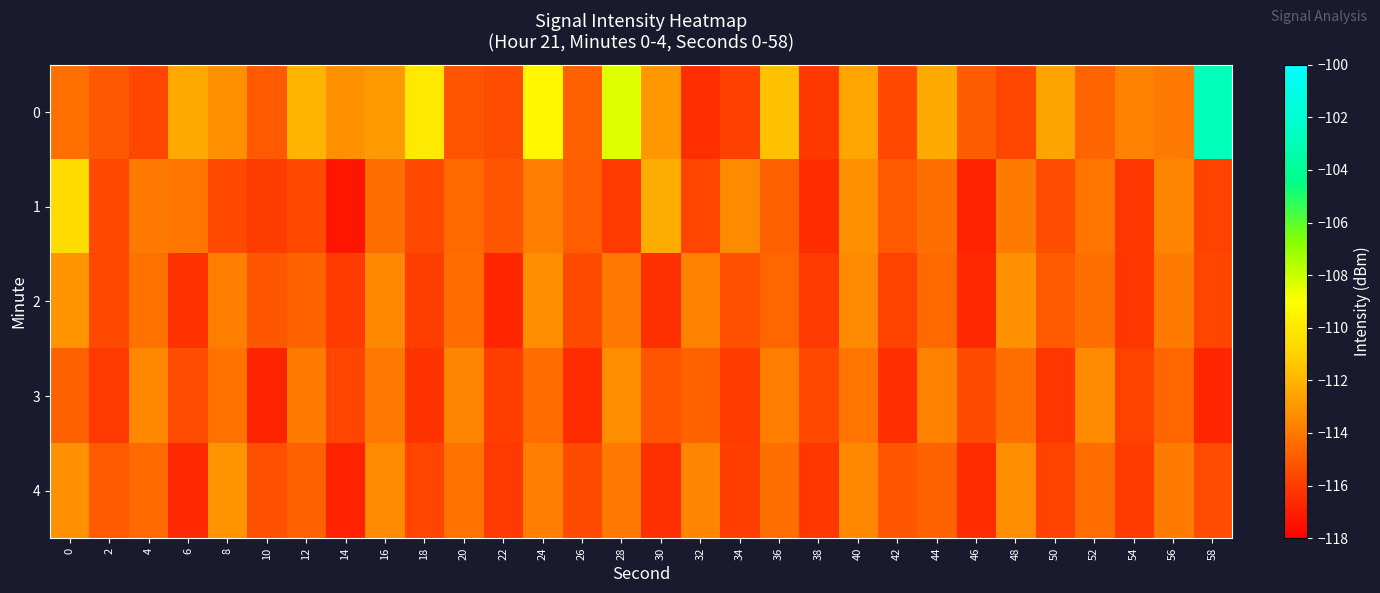

Rank the series at 58 from highest to lowest value.

0, 4, 2, 1, 3